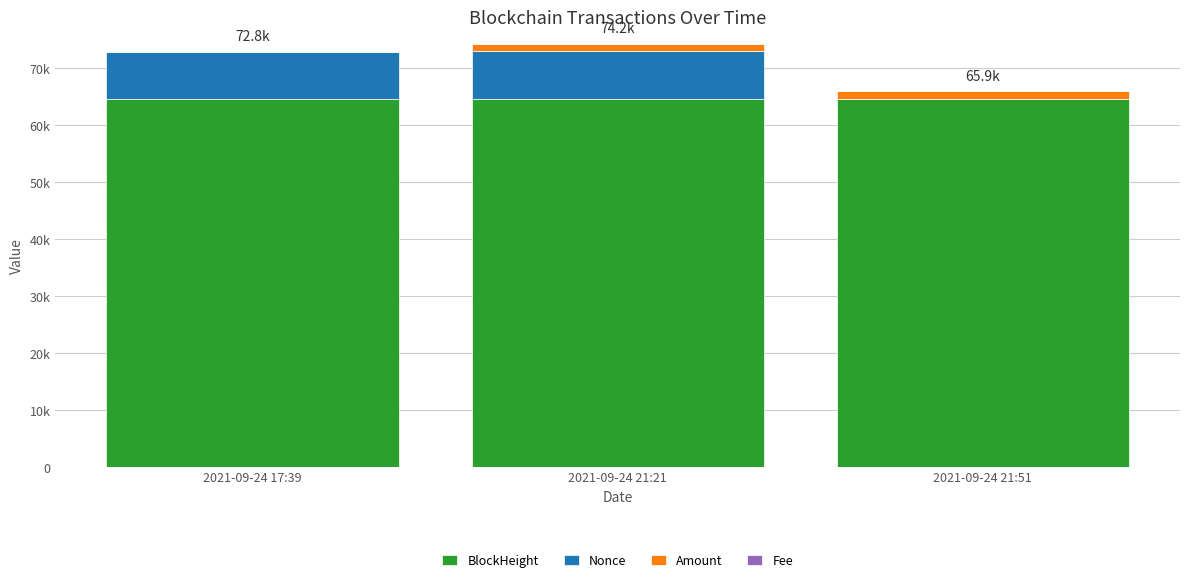

Are the bars grouped side by side (vs. stacked)?

No